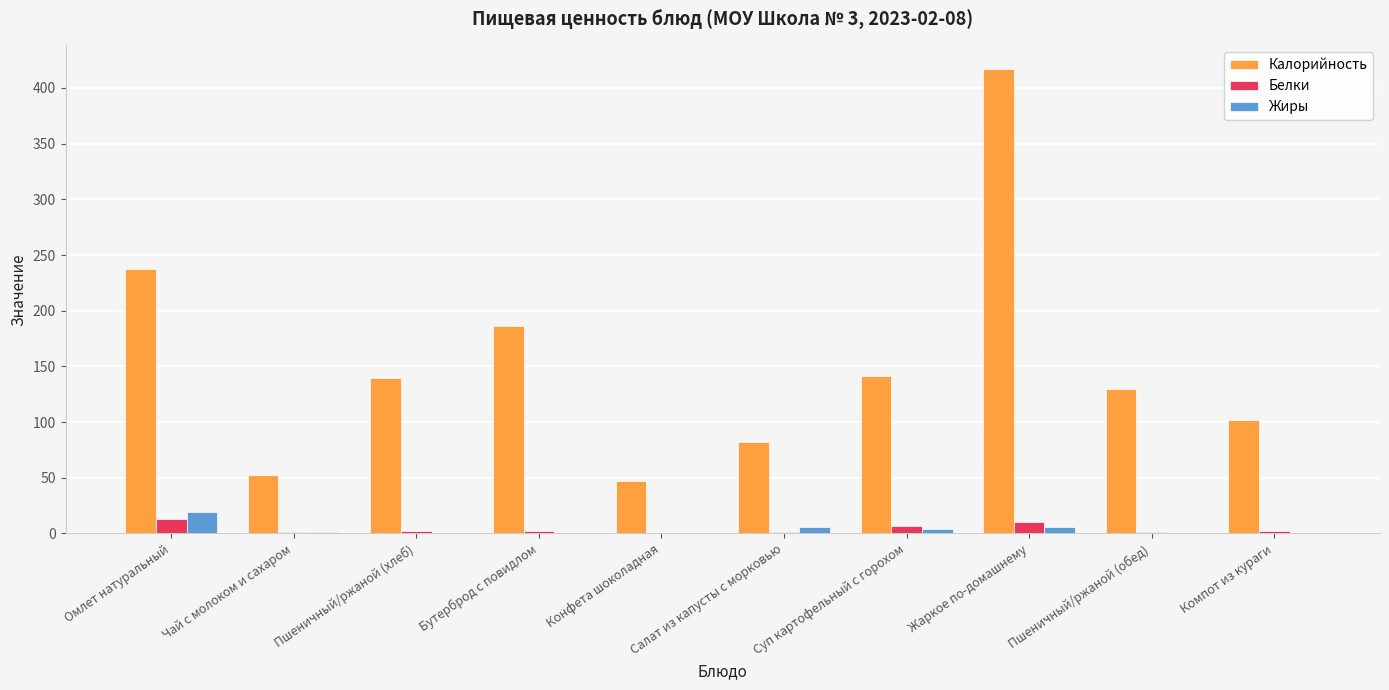

Is the value of Калорийность at Компот из кураги greater than the value of Жиры at Конфета шоколадная?

Yes